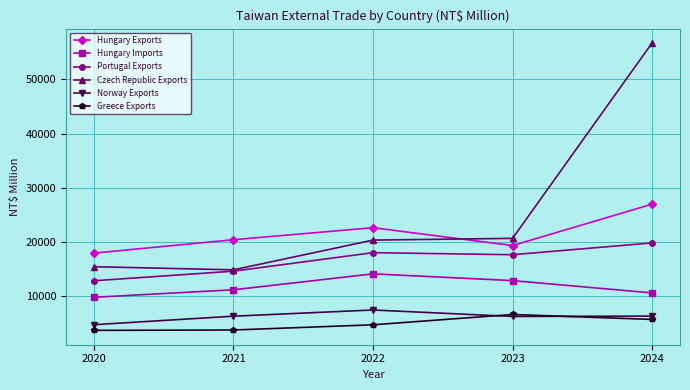

True or false: Czech Republic Exports and Hungary Exports cross at least once.

True